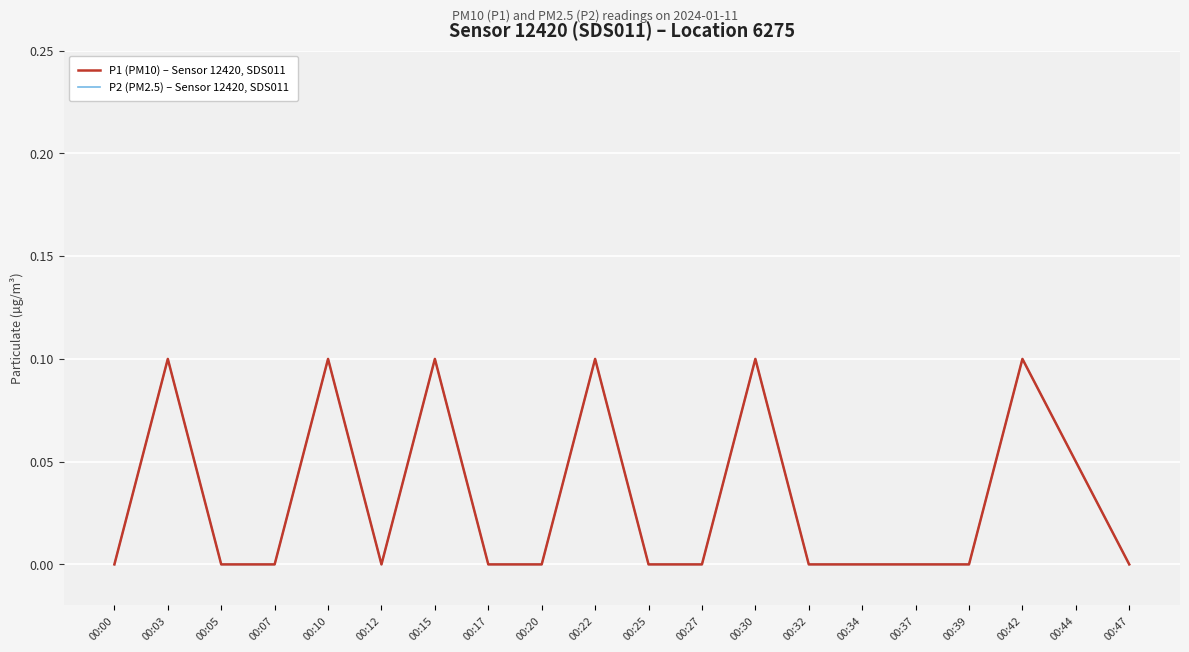

At which label does P2 (PM2.5) – Sensor 12420, SDS011 reach its minimum?

00:00